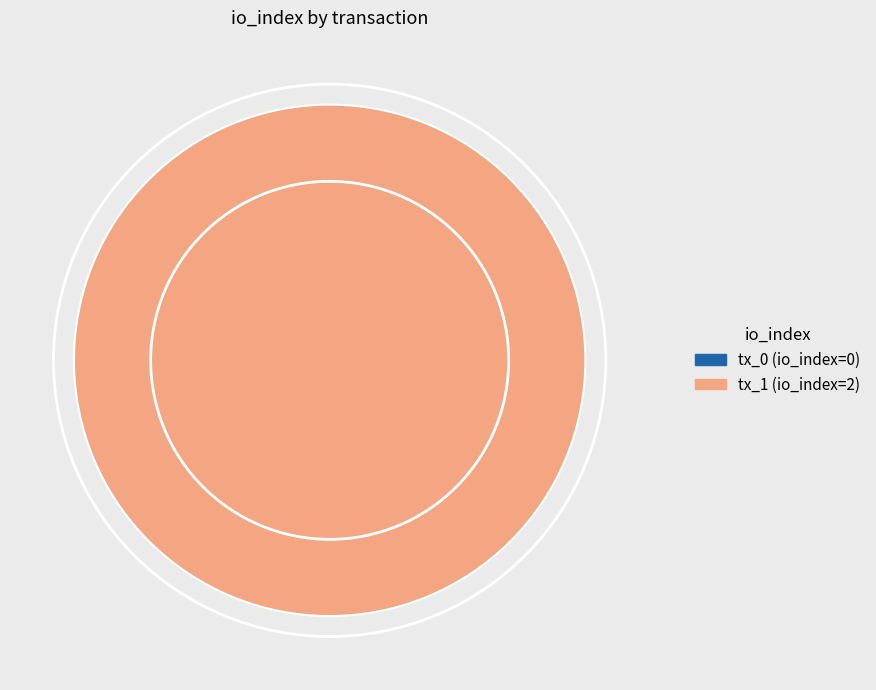

Between tx_1 (io_index=2) and tx_0 (io_index=0), which is larger?

tx_1 (io_index=2)